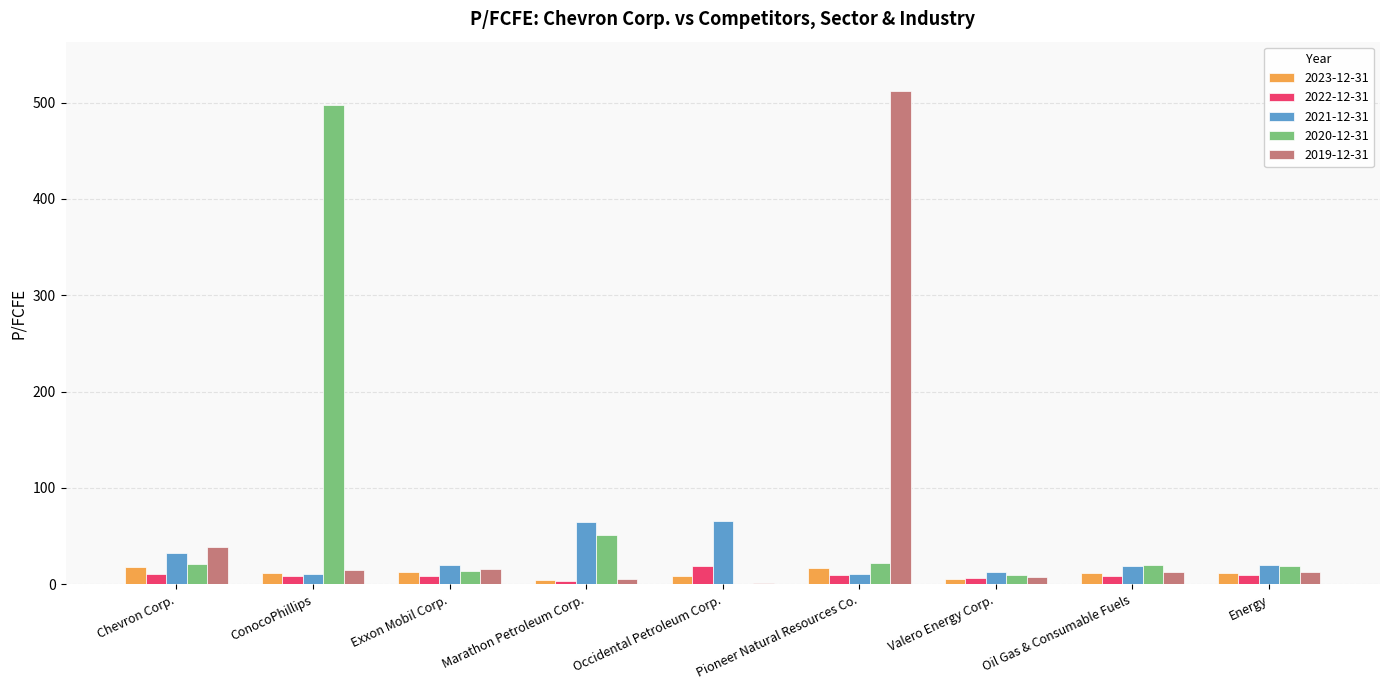

How many categories are shown in the chart?

9